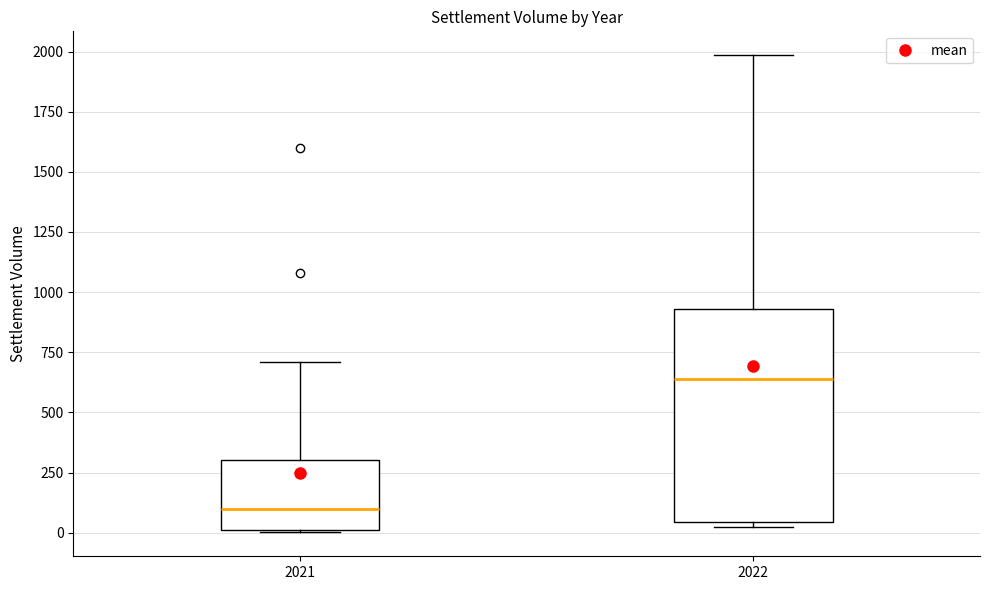

Reading left to right, read every box against the y-axis: the position of its median line, the range the box covers, and the ends of its whiskers. The values are not printed on the chart, so give them approximately, as read against the axis.

2021: median 100, box 0 to 300, whiskers 0 to 700
2022: median 650, box 50 to 950, whiskers 0 to 2000